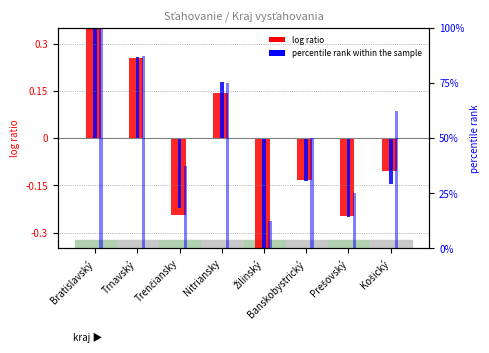

What is the difference between the second highest and minimum values in the log ratio (spolu) series?

0.6